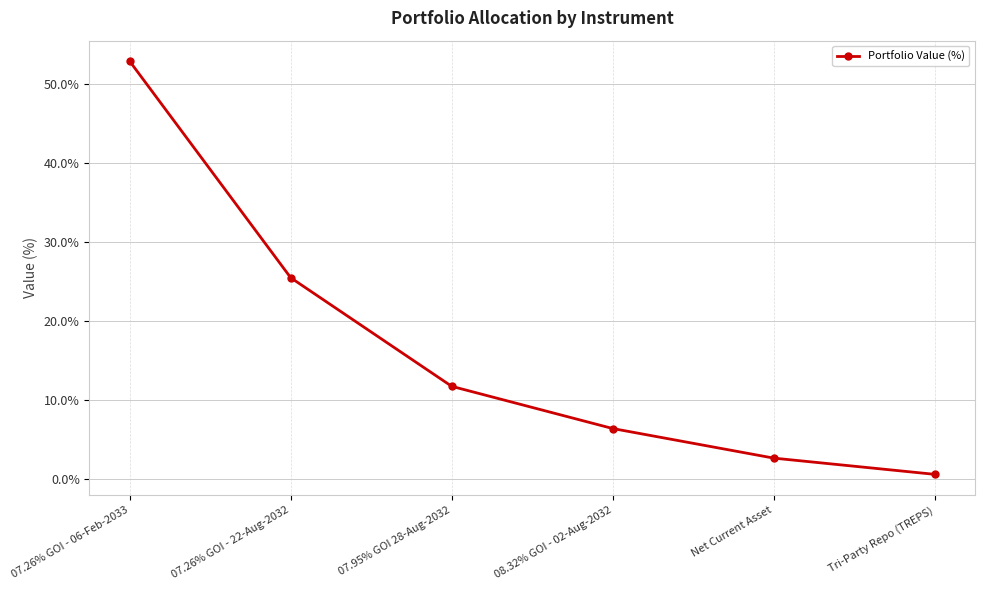

Between Tri-Party Repo (TREPS) and 07.26% GOI - 22-Aug-2032, which is larger?

07.26% GOI - 22-Aug-2032